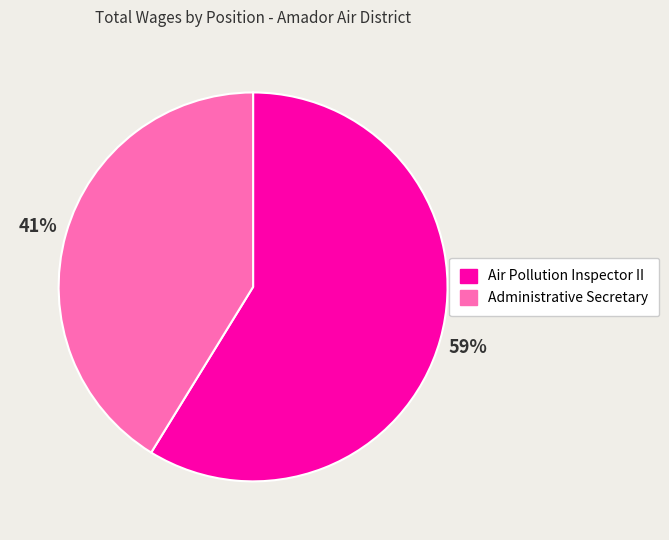

How many segments does this pie chart have?

2